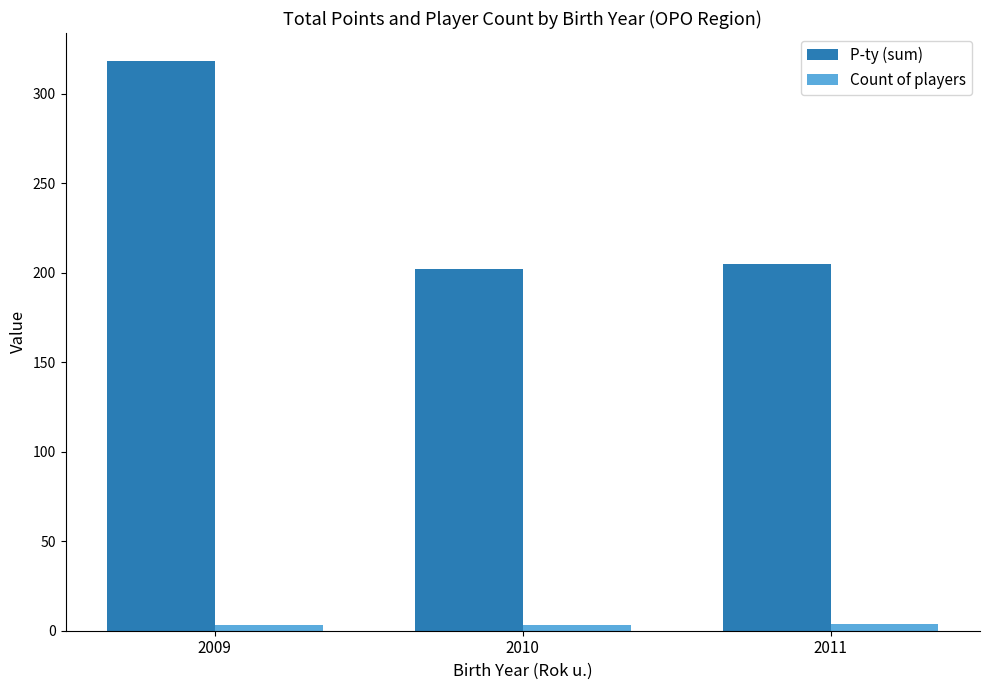

What are all the series names shown in the legend?

P-ty (sum), Count of players